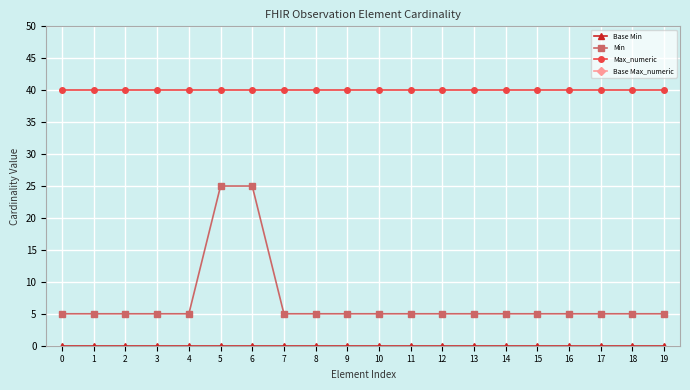

Which has a higher value, 17 or 12?

17